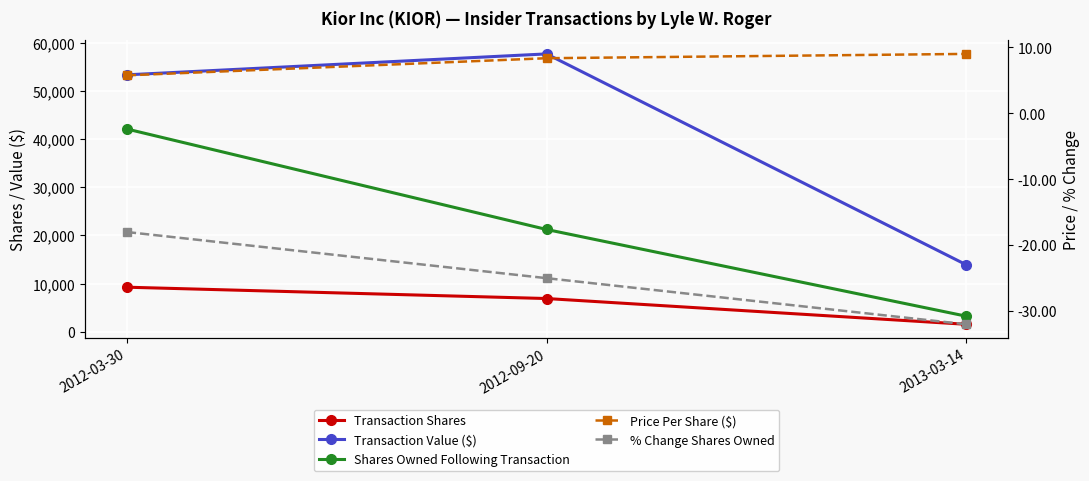

At which label is Transaction Value ($) closest to 35804?

2012-03-30